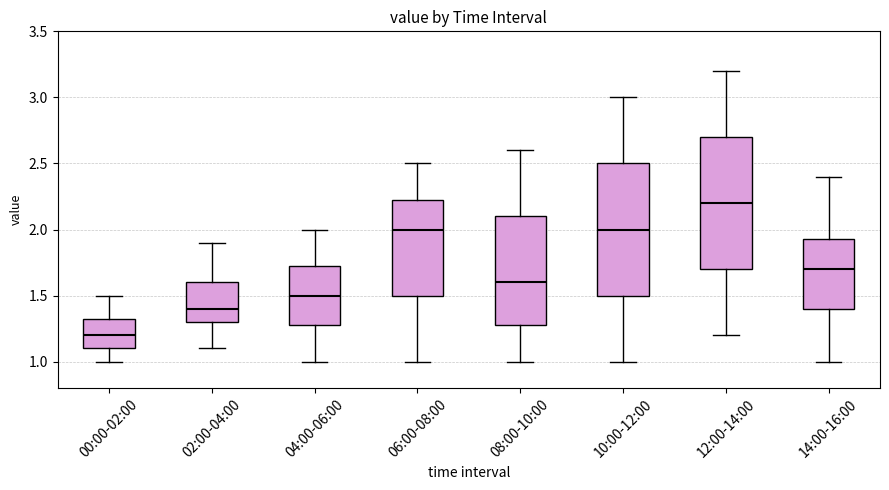

Where is the upper edge of the box for 02:00-04:00 on the y-axis? The values are not printed on the chart, so give them approximately, as read against the axis.

1.60